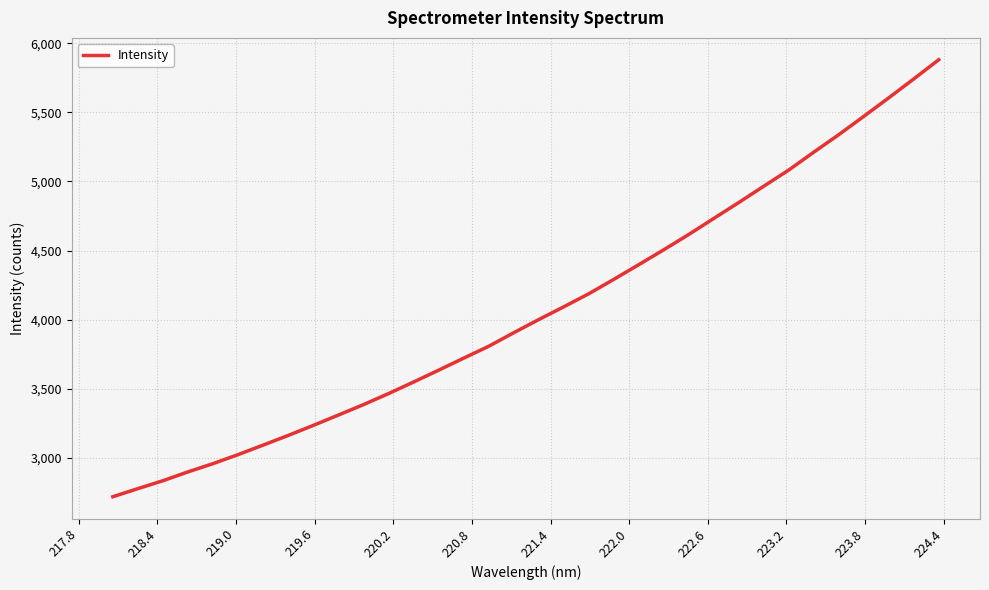

What is the smallest value displayed?

2716.9